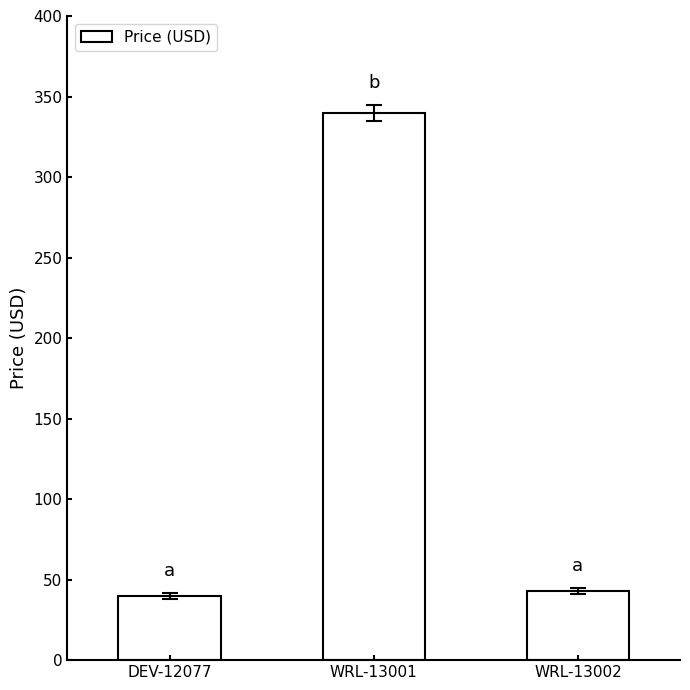

Which label corresponds to the largest value in the chart?

WRL-13001